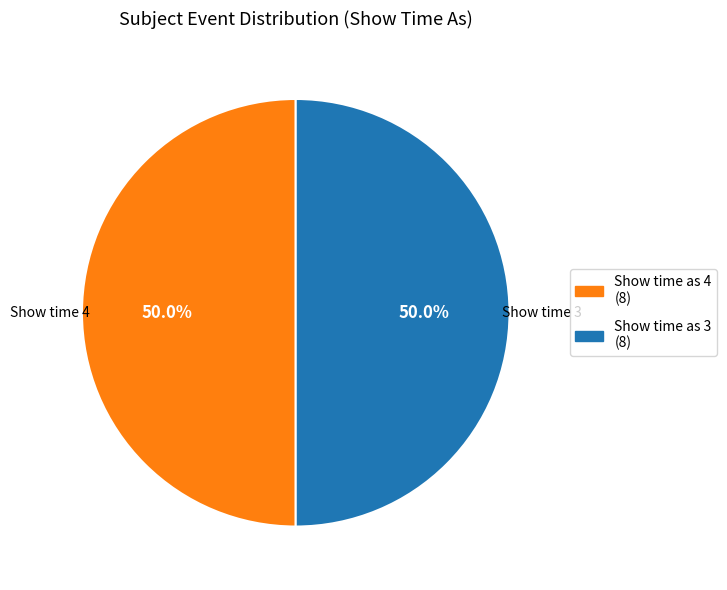

How many segments does this pie chart have?

2